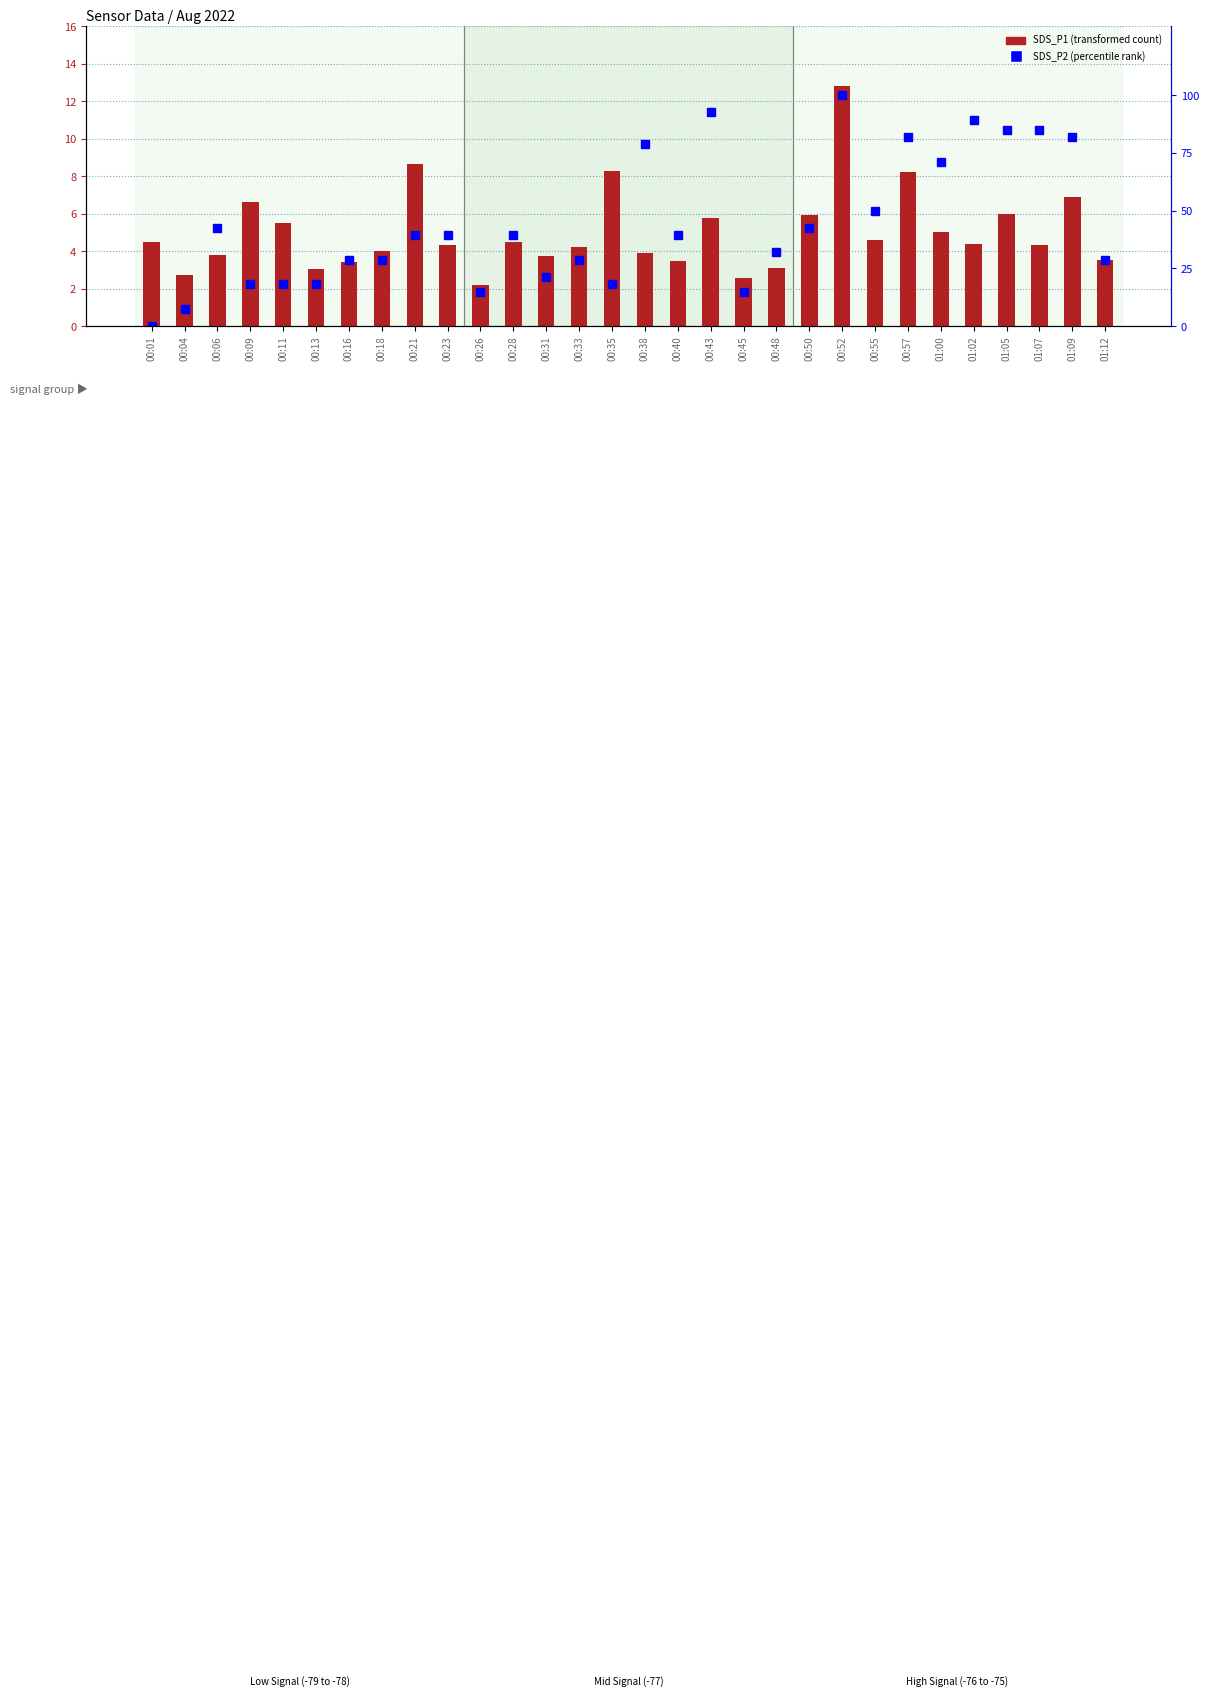

Which series has the largest range (max minus min)?

SDS_P2 (percentile rank)